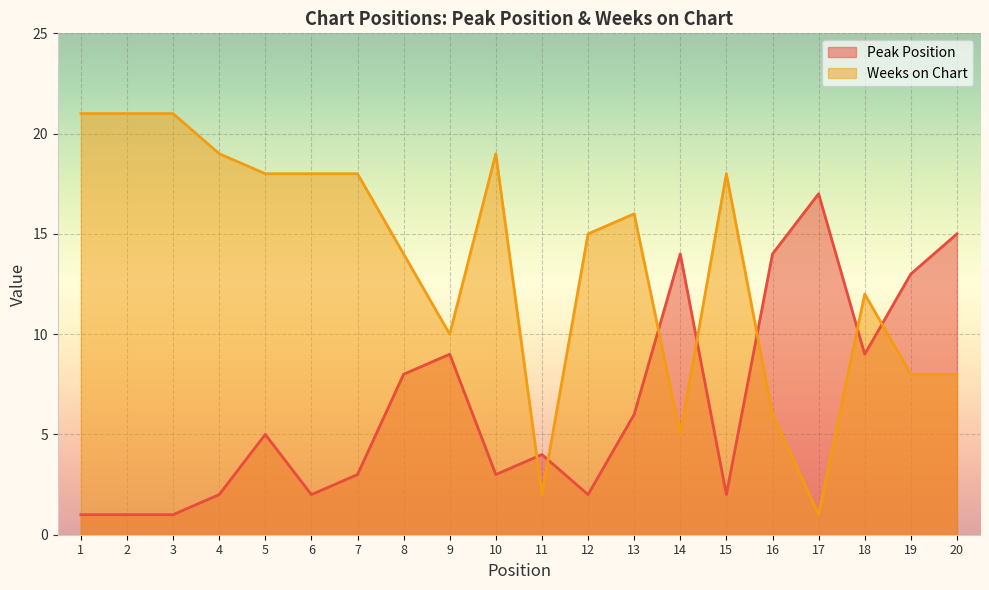

Reading left to right, what are all the values shown in this chart?

Peak Position: 1=1	2=1	3=1	4=2	5=5	6=2	7=3	8=8	9=9	10=3	11=4	12=2	13=6	14=14	15=2	16=14	17=17	18=9	19=13	20=15
Weeks on Chart: 1=21	2=21	3=21	4=19	5=18	6=18	7=18	8=14	9=10	10=19	11=2	12=15	13=16	14=5	15=18	16=6	17=1	18=12	19=8	20=8